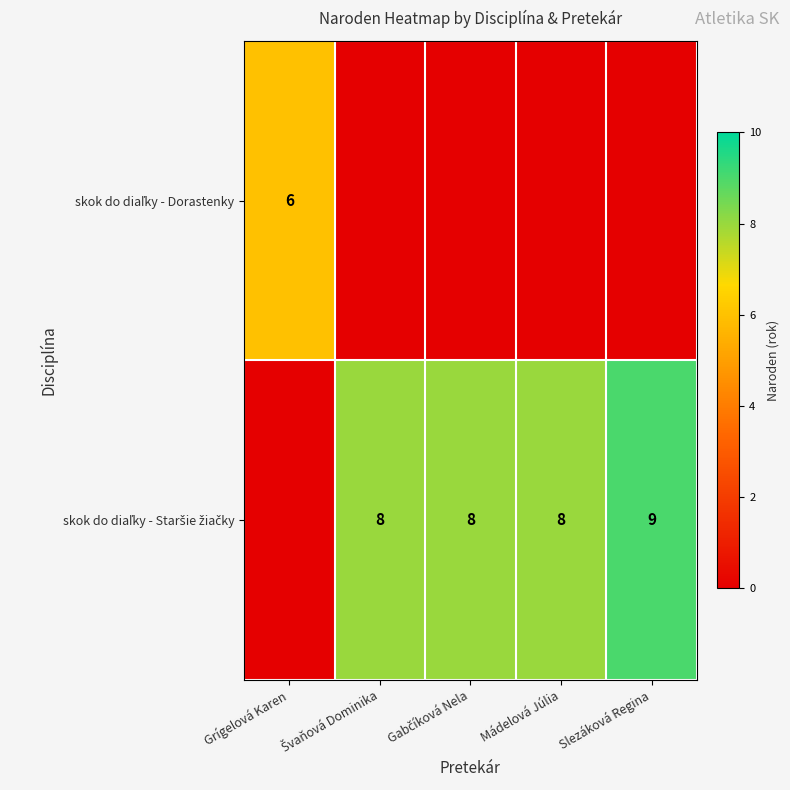

Which series has the widest spread of values?

skok do diaľky - Staršie žiačky